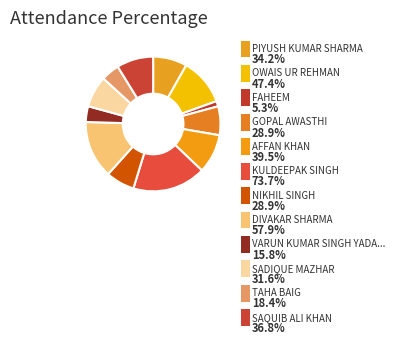

How many segments does this pie chart have?

12